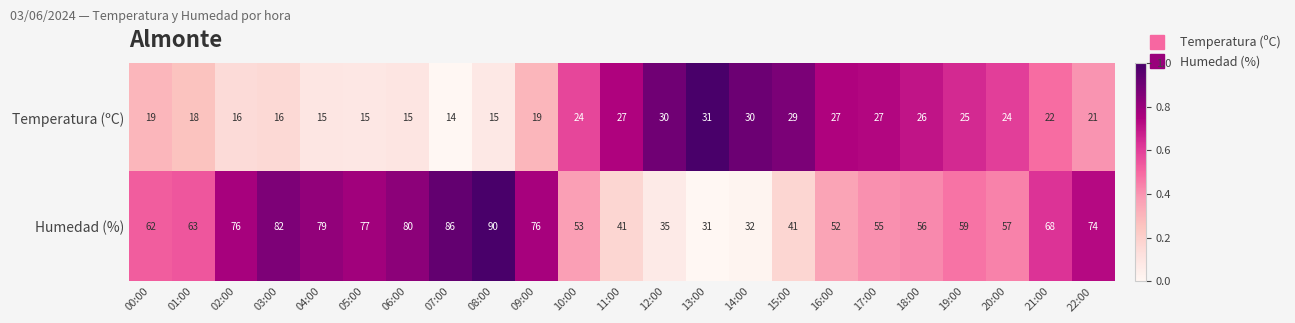

Where does the Temperatura (ºC) series first go above 22?

10:00